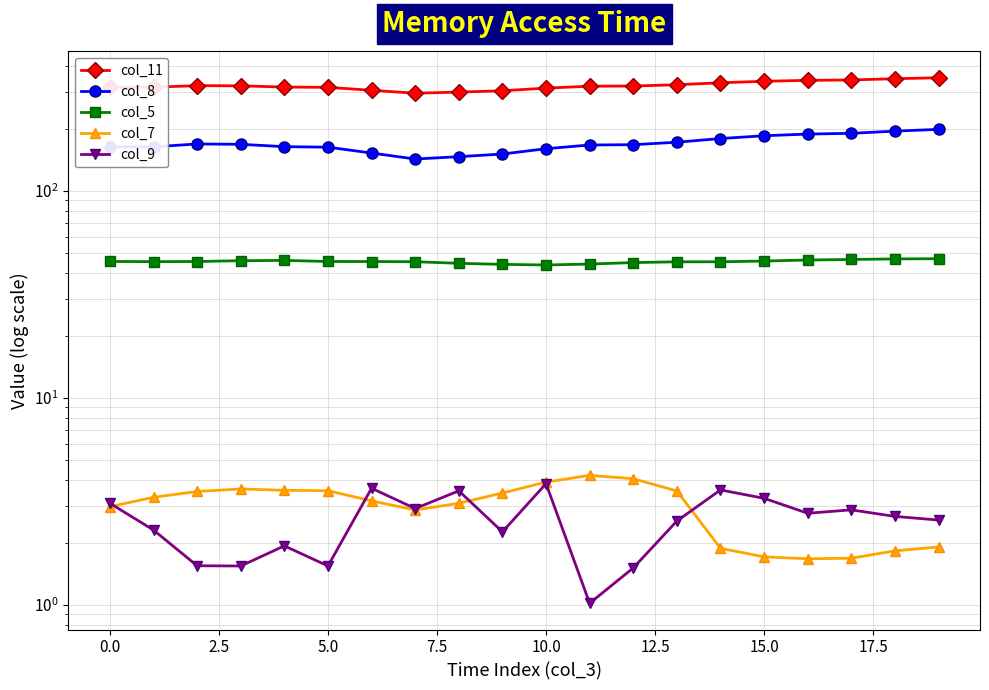

What is the difference between the col_8 values at 14 and −2.5?

15.7